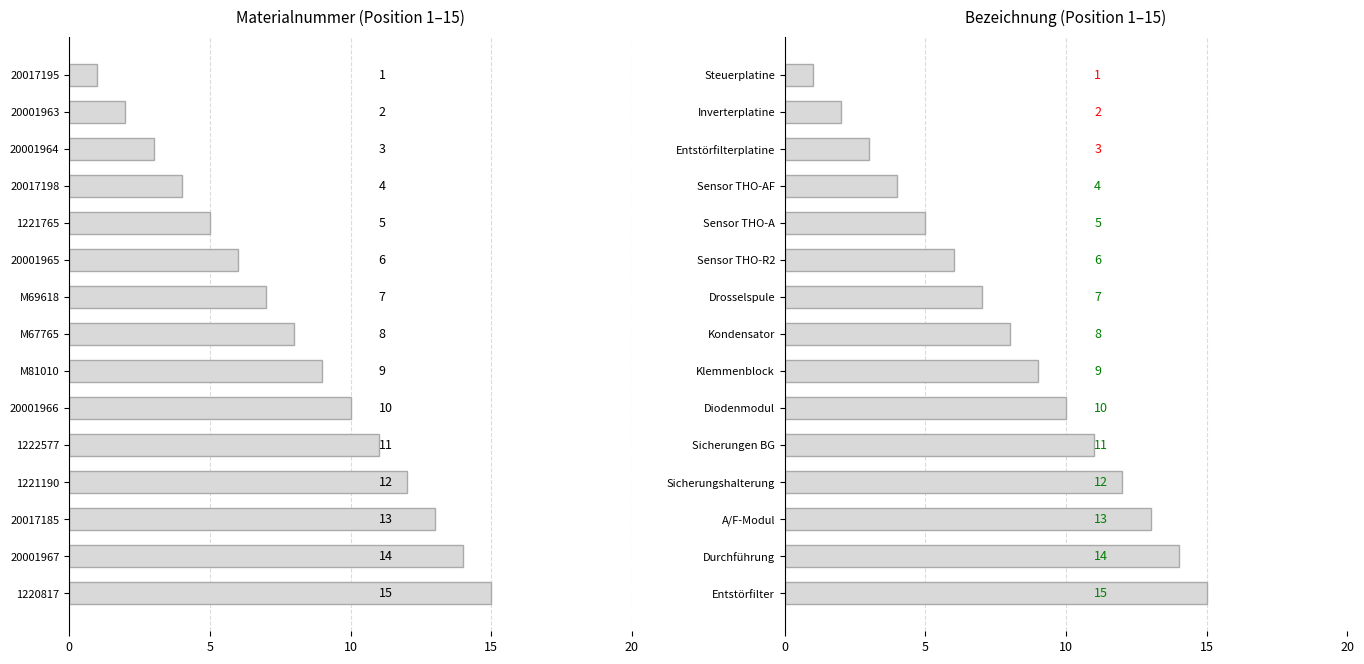

What is the sum of all values?

120